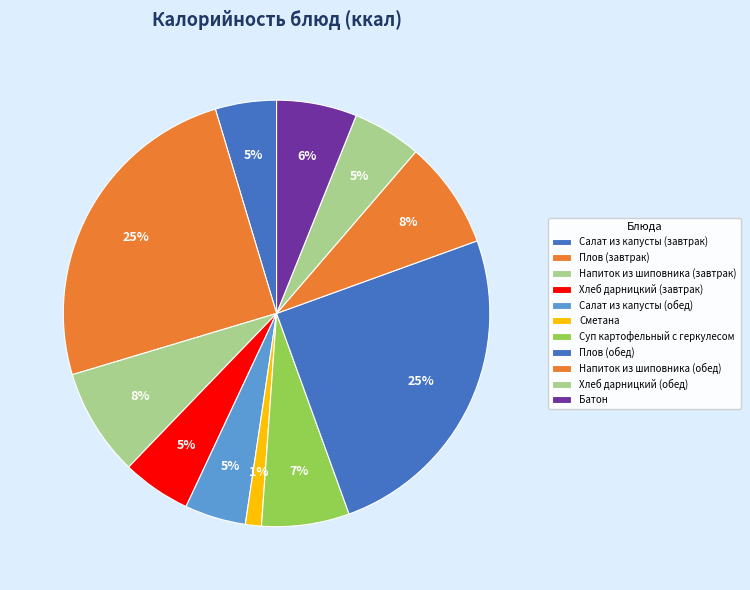

Rank the categories by value from lowest to highest.

Сметана, Салат из капусты (завтрак), Салат из капусты (обед), Хлеб дарницкий (завтрак), Хлеб дарницкий (обед), Батон, Суп картофельный с геркулесом, Напиток из шиповника (завтрак), Напиток из шиповника (обед), Плов (завтрак), Плов (обед)